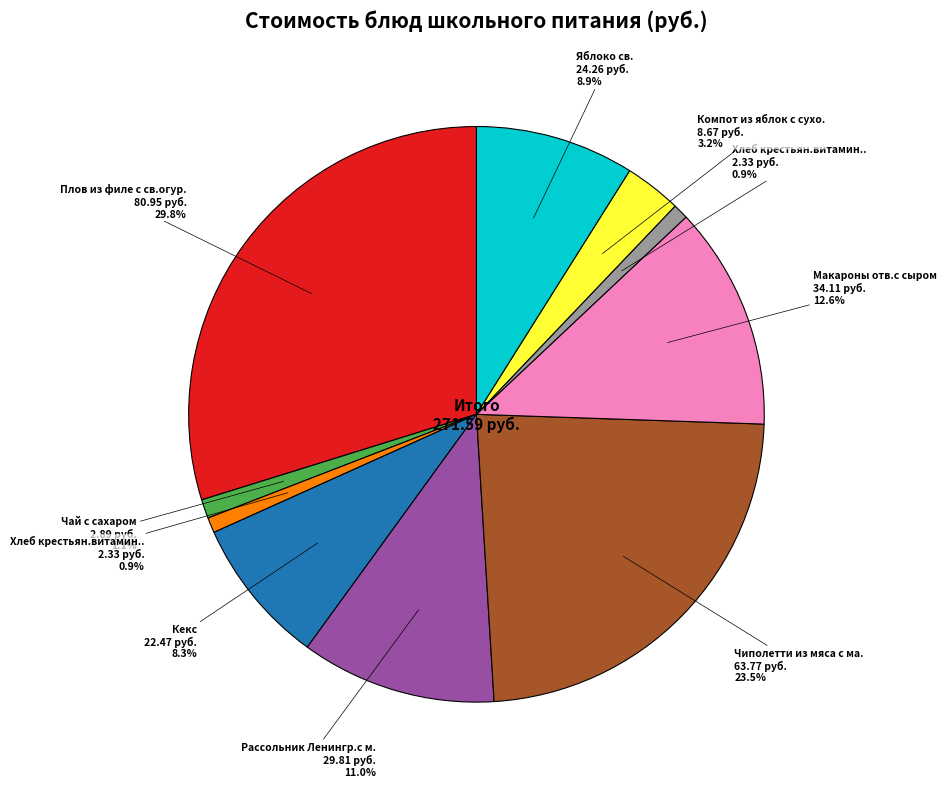

Is there a majority slice in this chart?

No